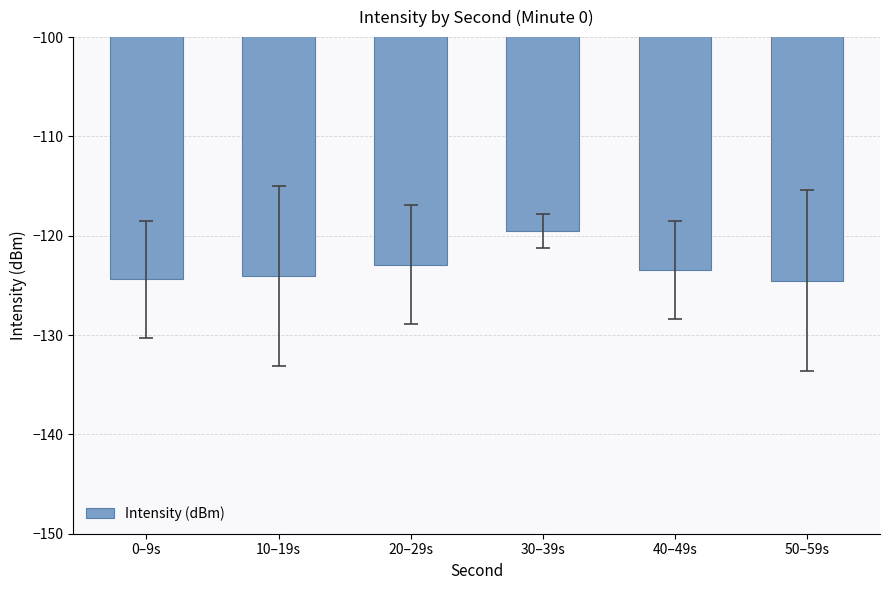

The value at 40–49s is -123.4. True or false?

True